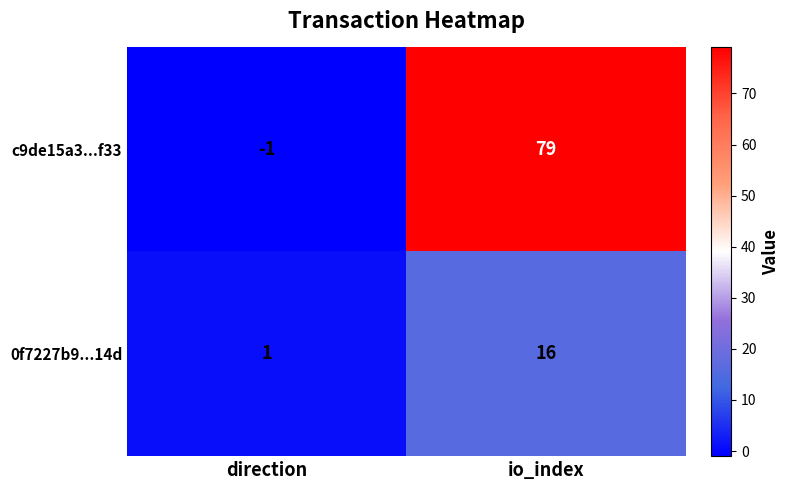

Which series has the largest total across all categories?

c9de15a3...f33